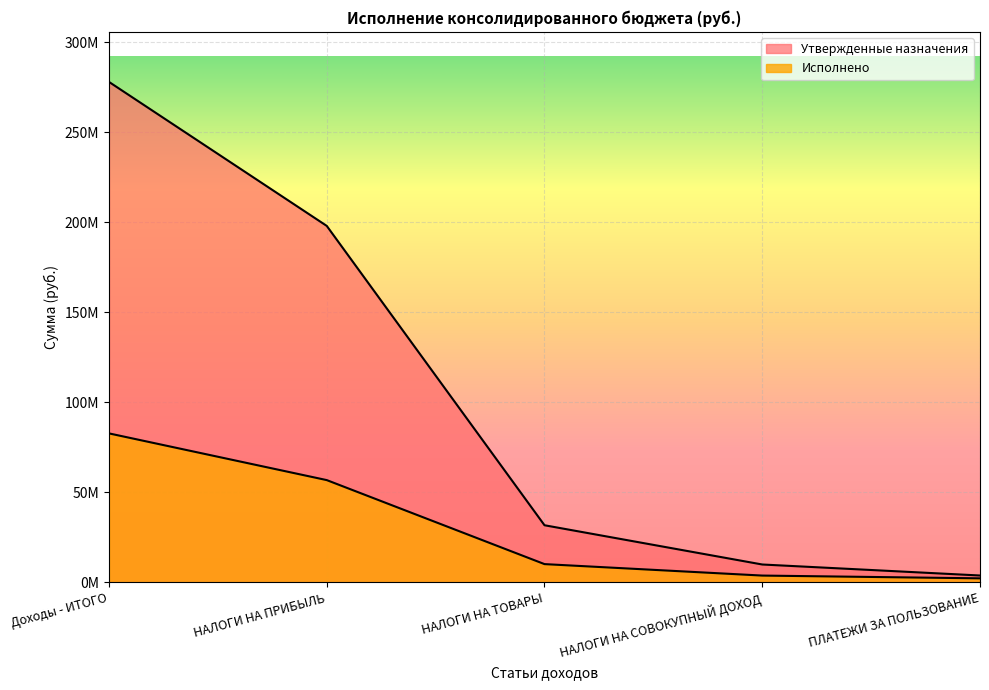

Rank the series at НАЛОГИ НА ТОВАРЫ from highest to lowest value.

Утвержденные назначения, Исполнено